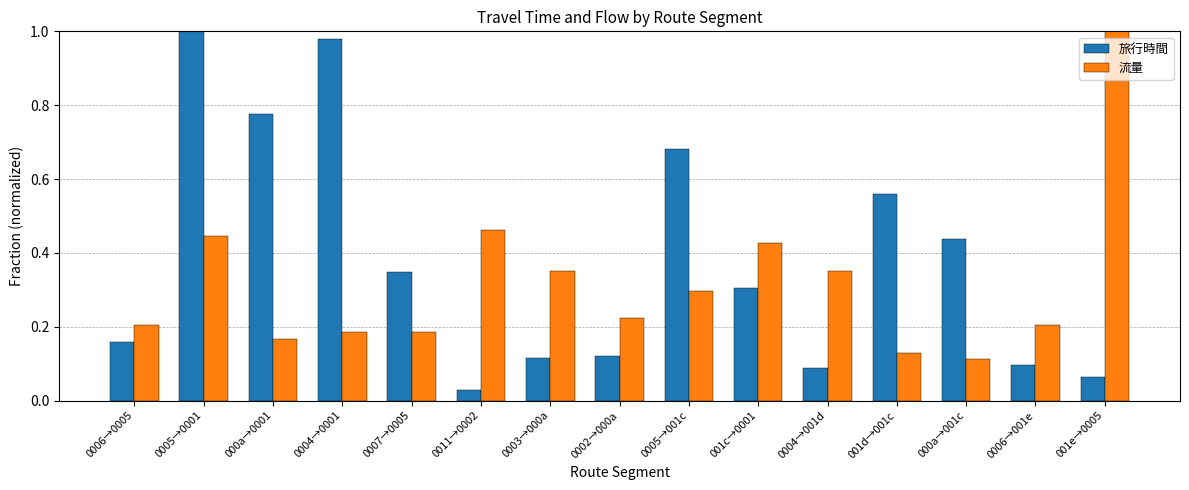

Between 0004→0001 and 001e→0005, which series saw the biggest shift?

旅行時間